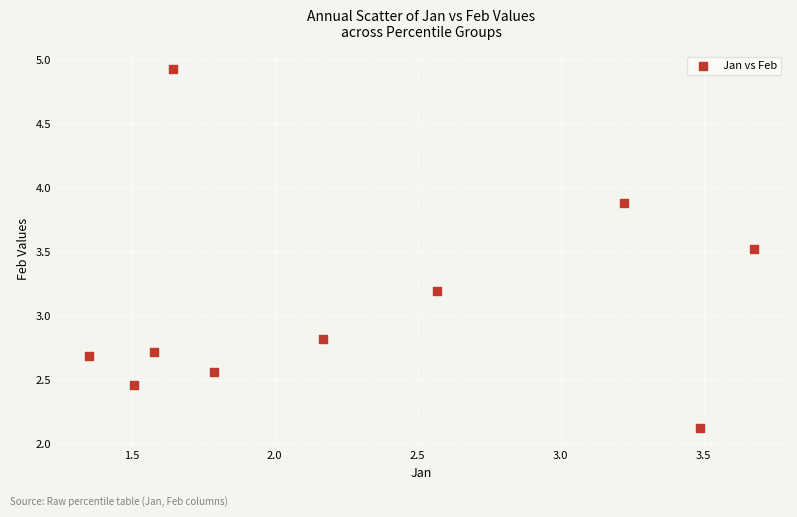

What is the range of X values (max minus min)?

2.3